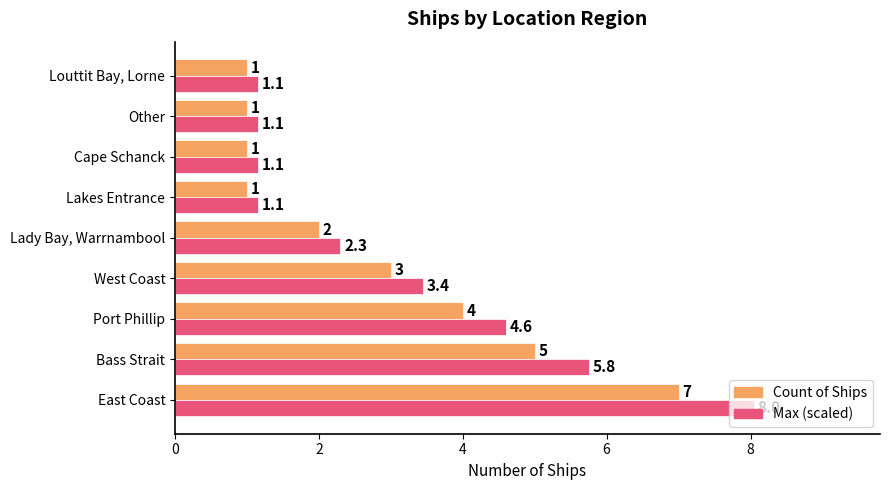

Which series has the largest range (max minus min)?

Max (scaled)